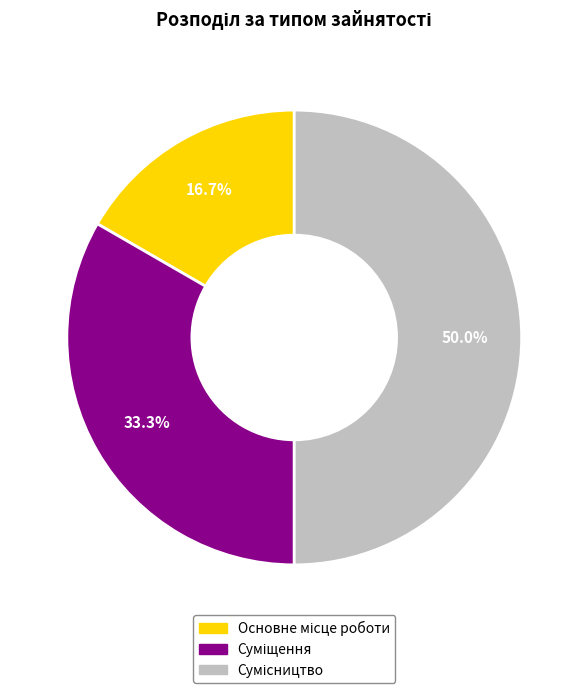

Is it true that Суміщення is 33% of the pie?

True